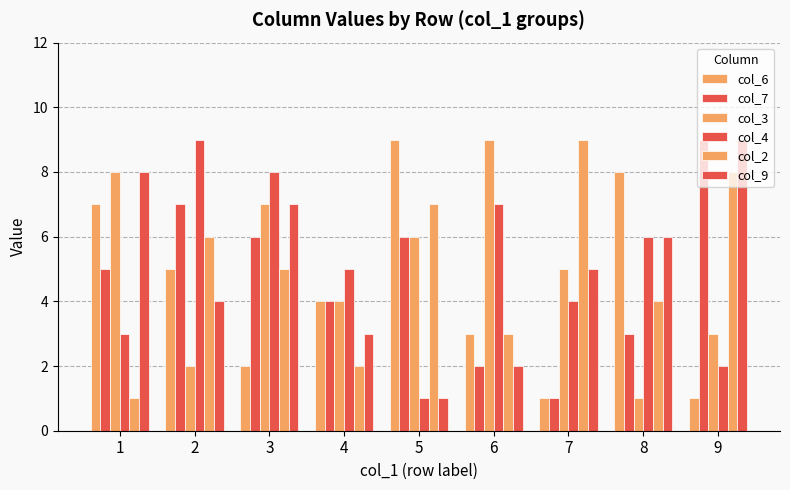

Is the value of col_3 at 4 greater than the value of col_7 at 3?

No